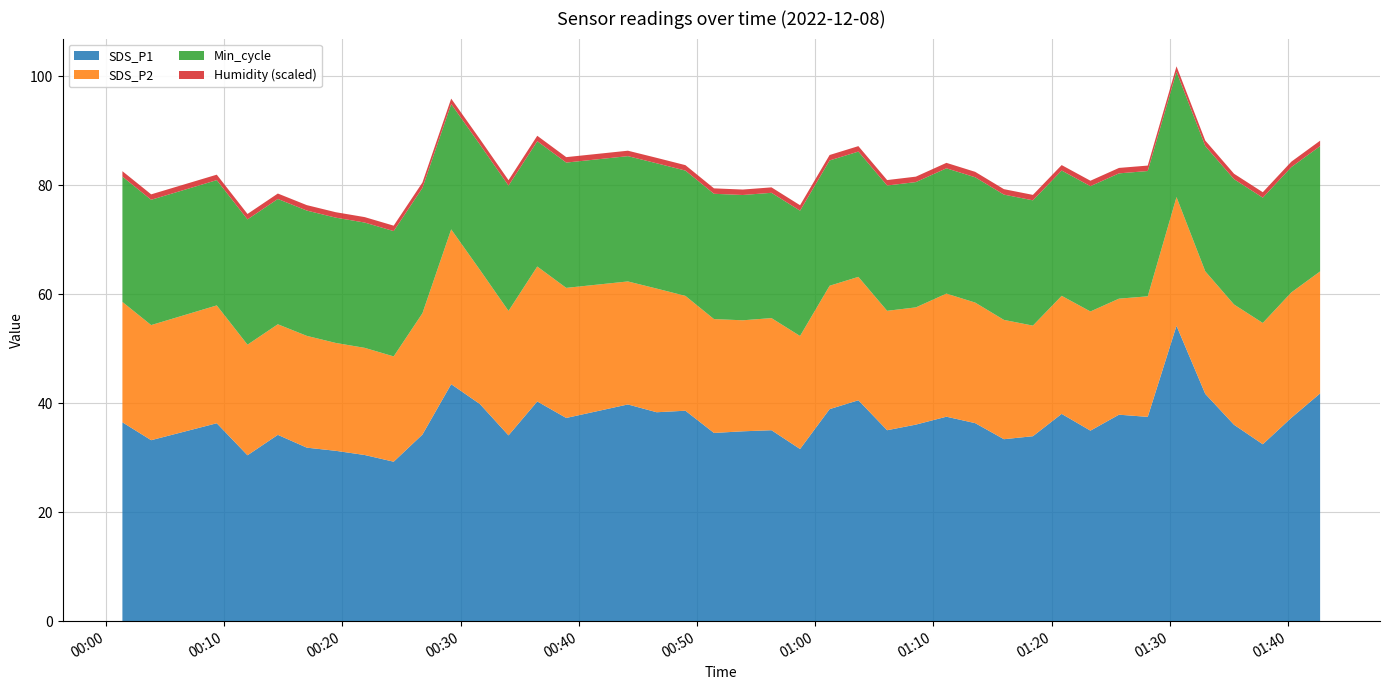

What is the highest value of the SDS_P1 series?

54.2